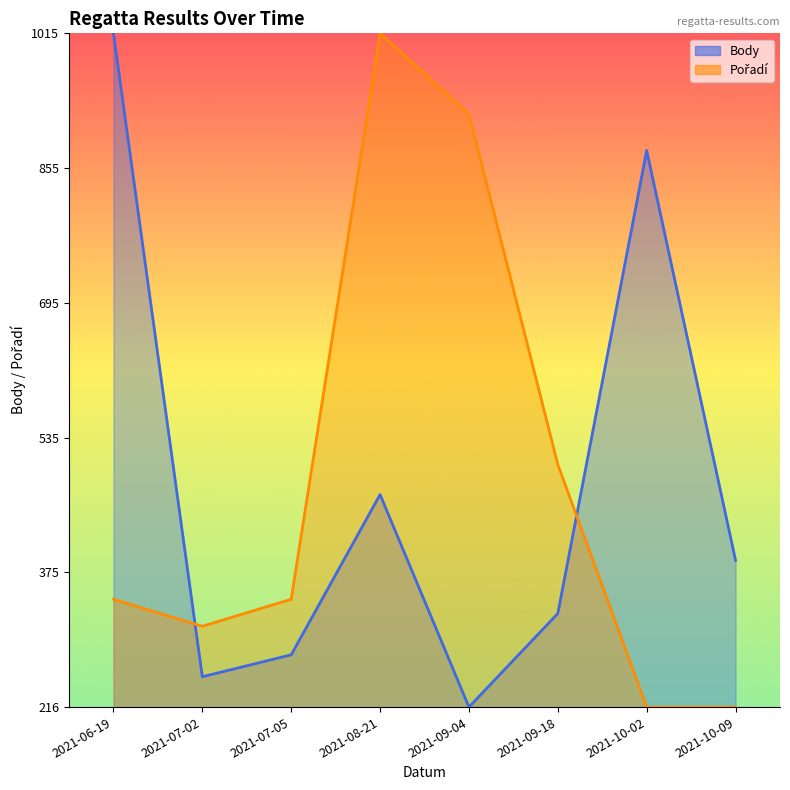

True or false: Body has more than 2 points higher than both neighbors.

False